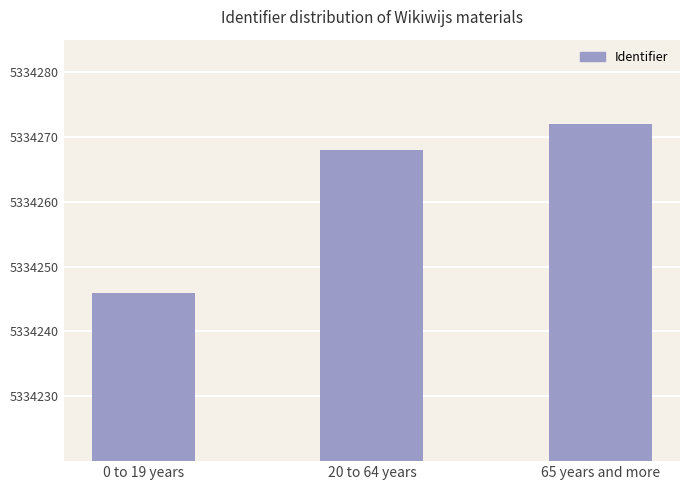

Where is the data nearest to the value 5334259?

20 to 64 years